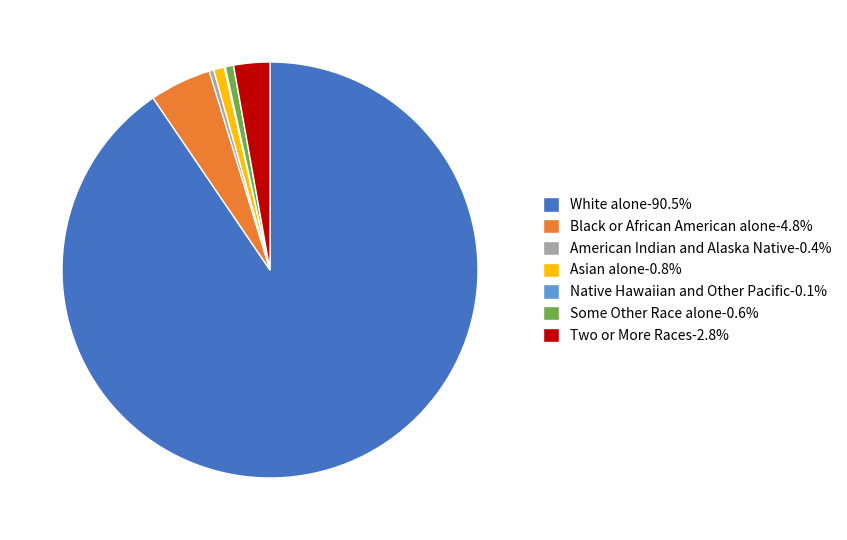

Which slice is the largest?

White alone